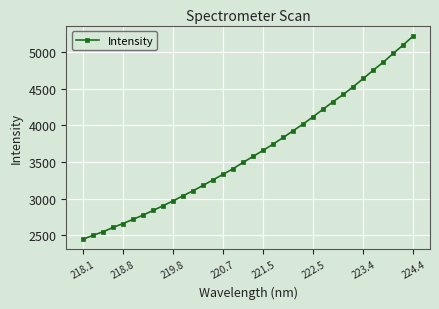

What is the maximum value shown in the chart?

5218.2